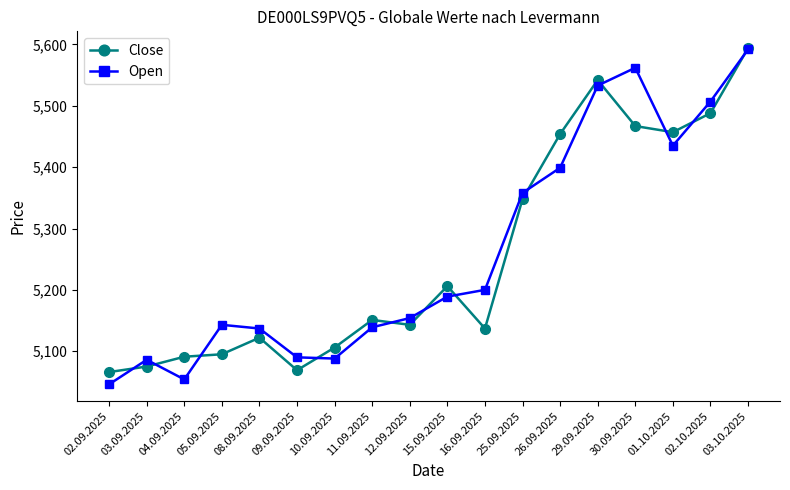

What is the maximum value for Open?

5592